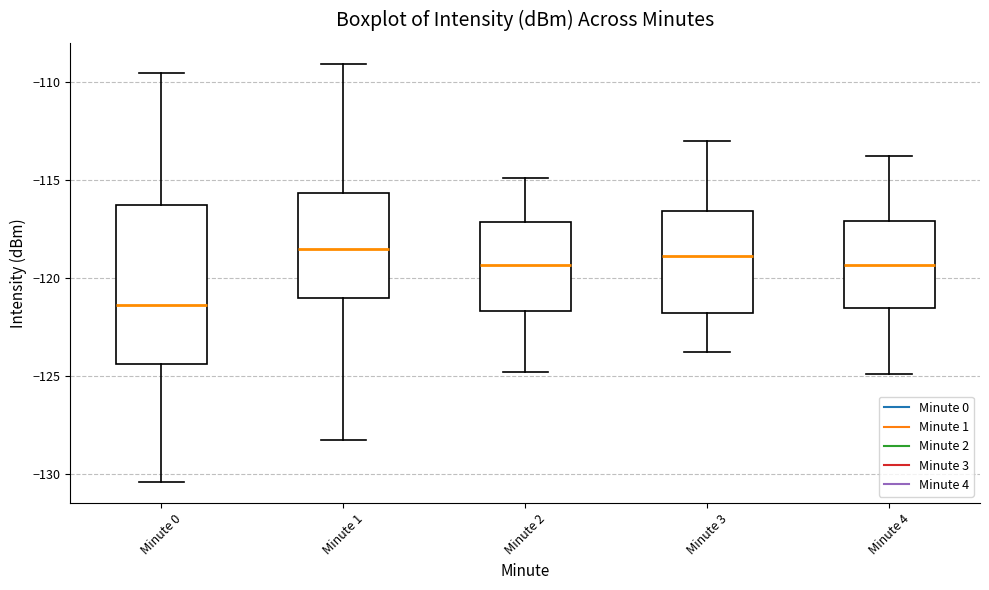

Where does the median line of the box for Minute 3 sit on the y-axis? The values are not printed on the chart, so give them approximately, as read against the axis.

-119.0